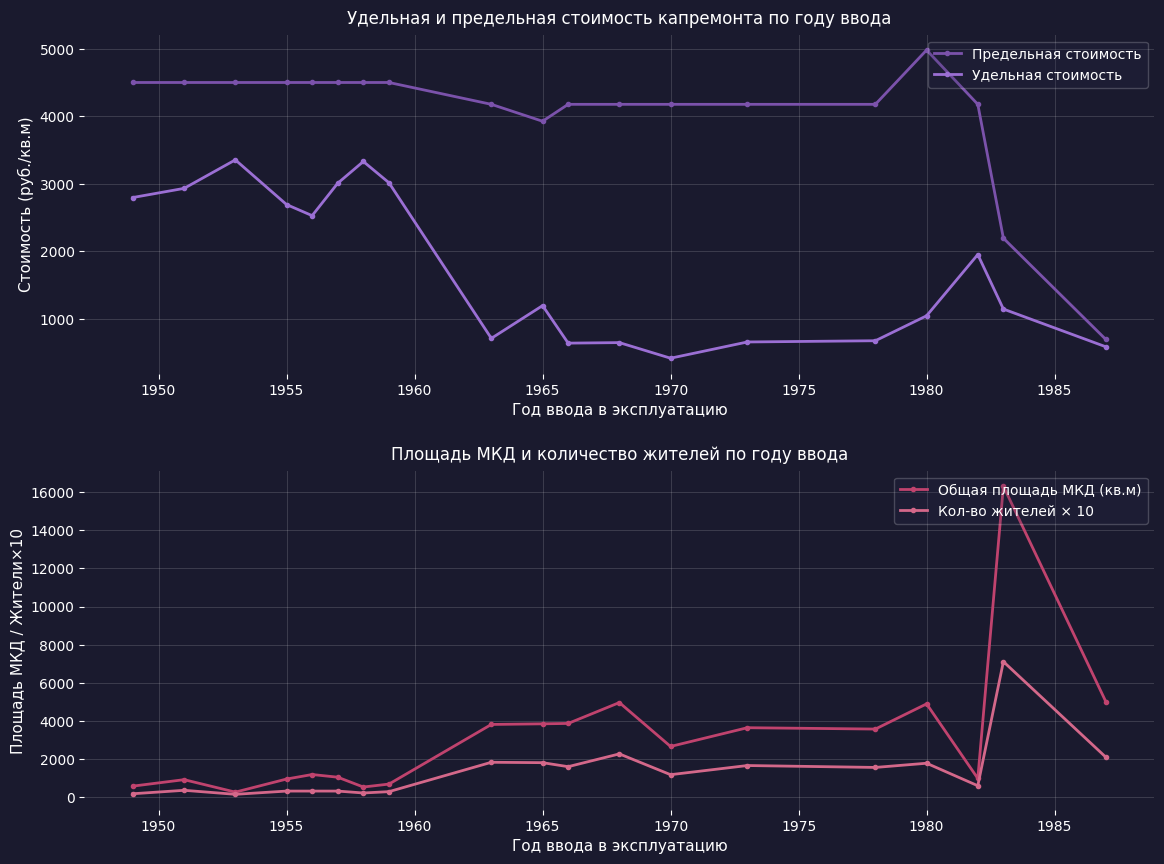

The Предельная стоимость series shows 6166.4 at 1955. True or false?

False